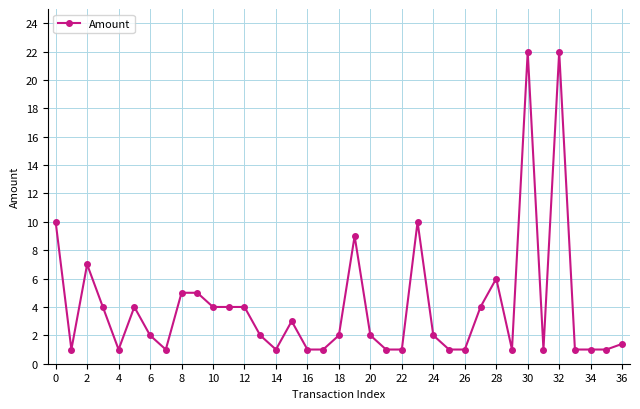

What is the greatest value displayed?

22.0